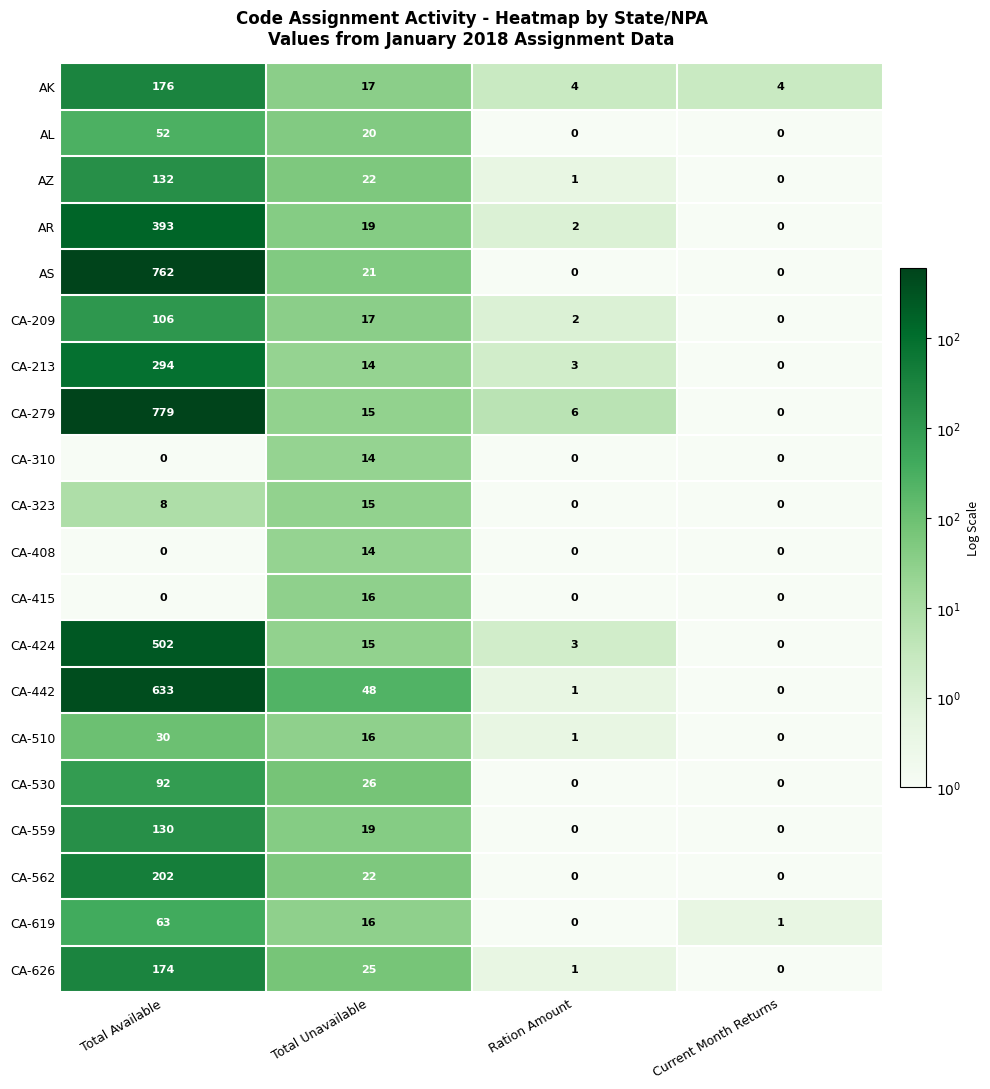

Count the CA-562 values in the range 0 to 202.

4